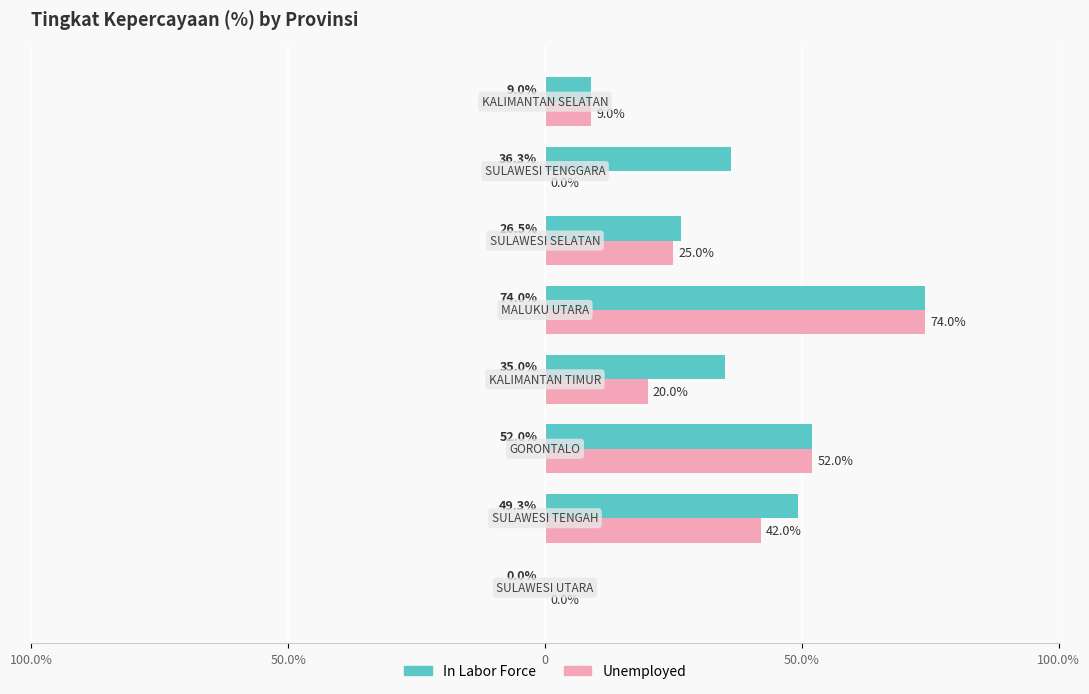

What is the maximum value shown in the chart?

74.0